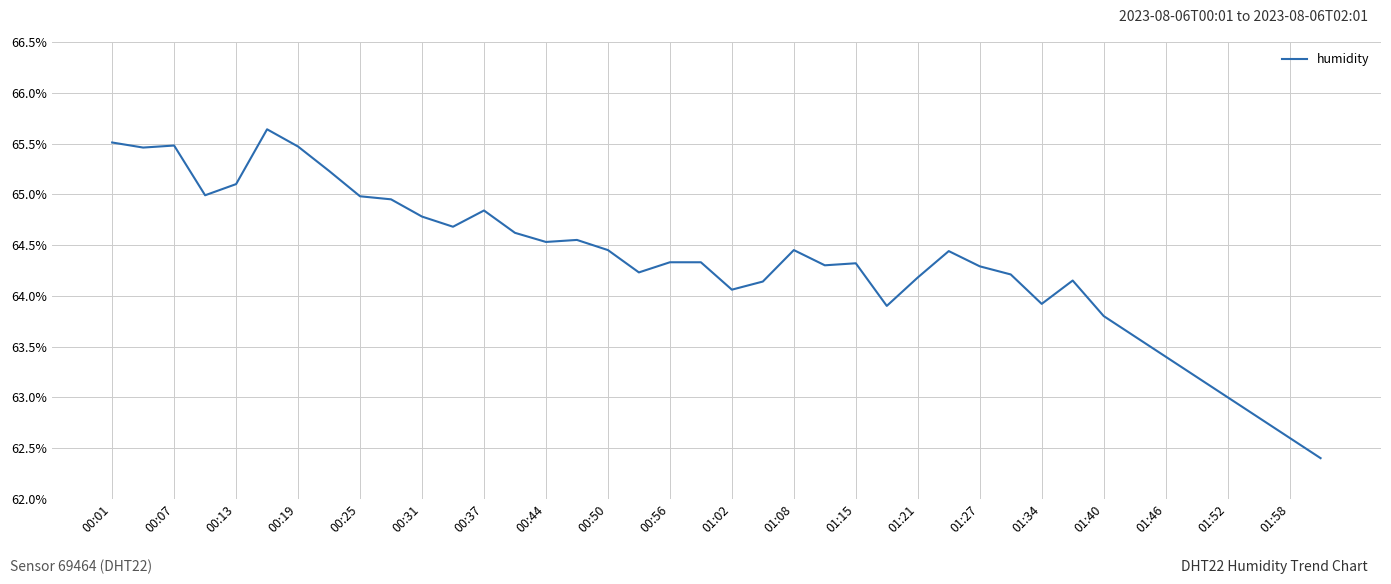

What is the greatest value displayed?

65.6